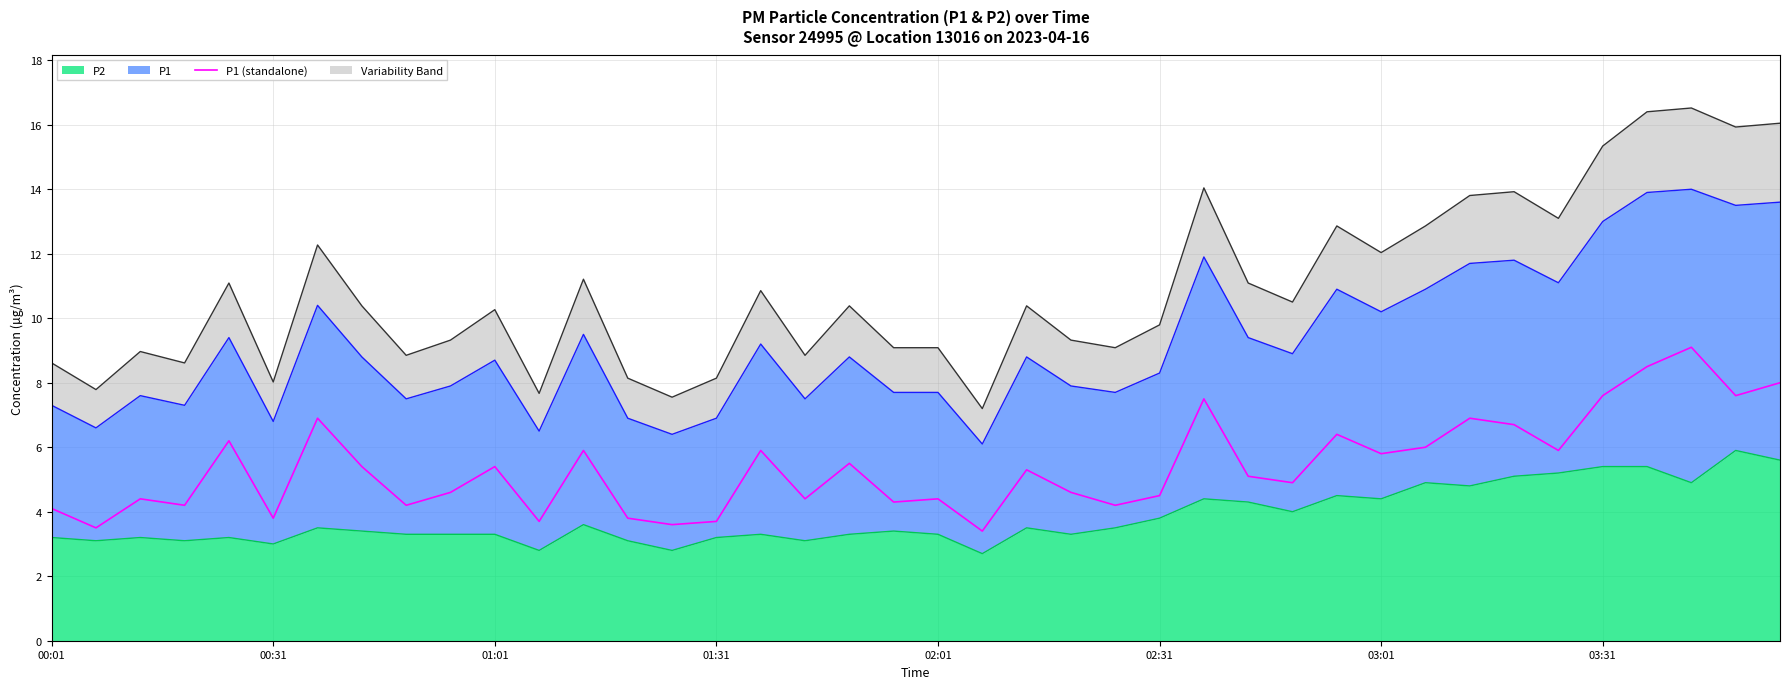

Reading left to right, what are all the values shown in this chart?

4.1	3.5	4.4	4.2	6.2	3.8	6.9	5.4	4.2	4.6	5.4	3.7	5.9	3.8	3.6	3.7	5.9	4.4	5.5	4.3	4.4	3.4	5.3	4.6	4.2	4.5	7.5	5.1	4.9	6.4	5.8	6.0	6.9	6.7	5.9	7.6	8.5	9.1	7.6	8.0